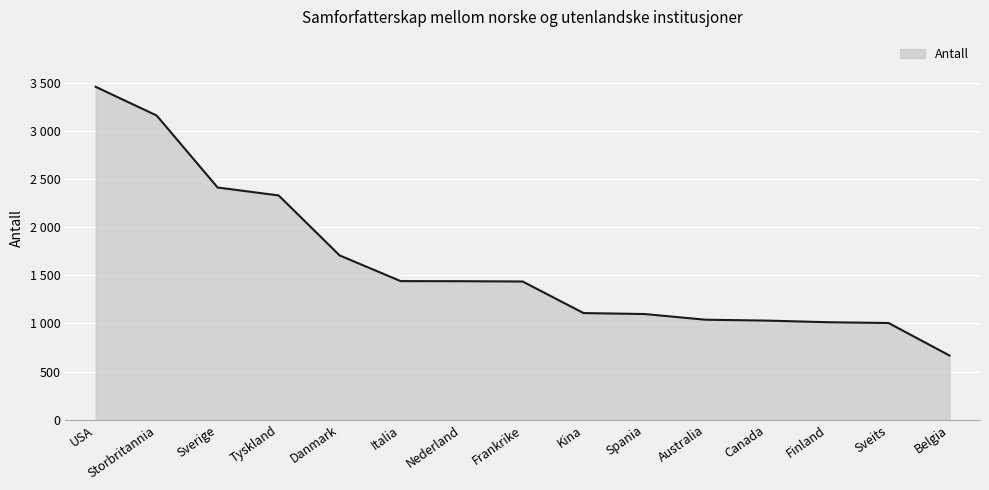

Which has a higher value, Spania or Danmark?

Danmark